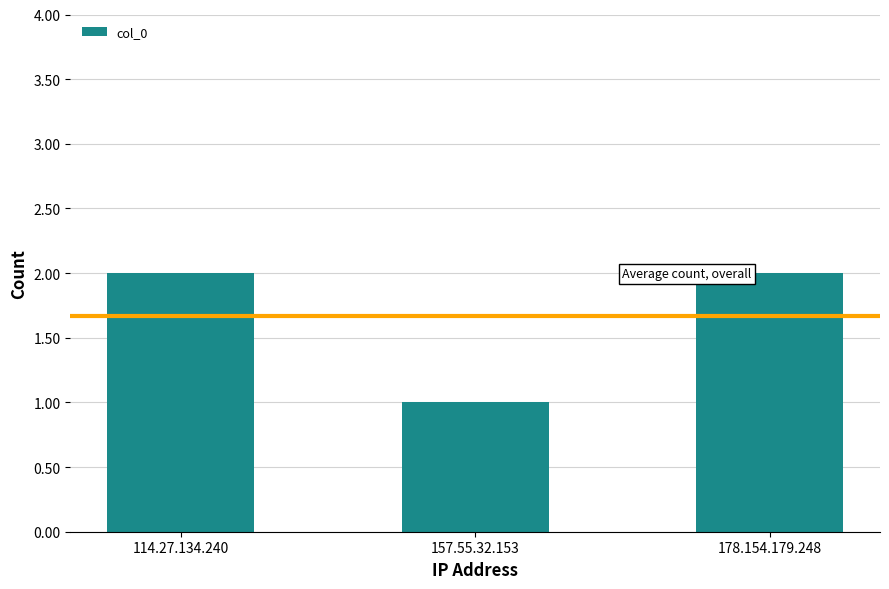

What is the sum of the values at 178.154.179.248 and 114.27.134.240?

4